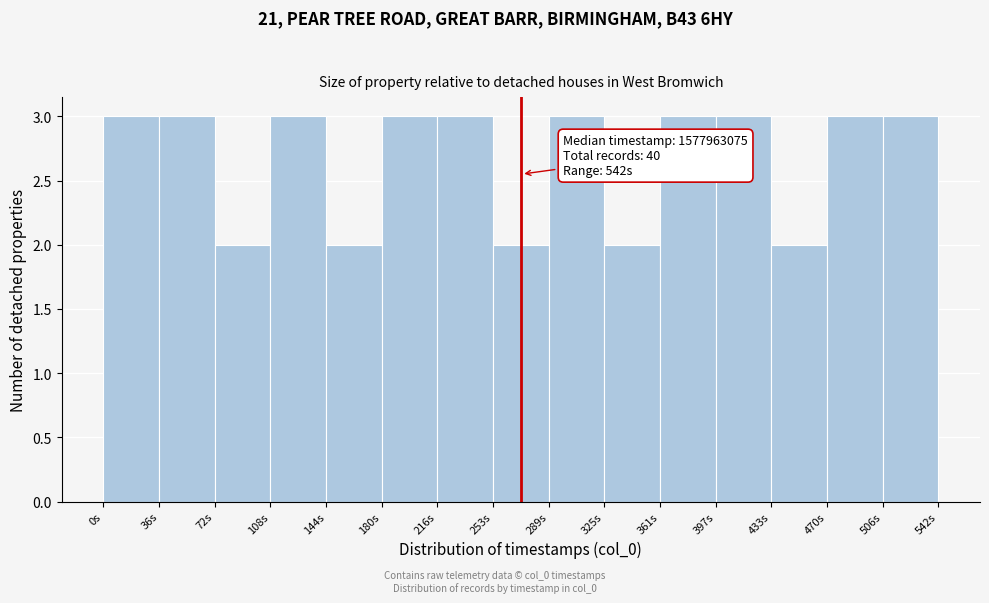

Reading left to right, transcribe all the data shown in this chart.

3	3	2	3	2	3	3	2	3	2	3	3	2	3	3